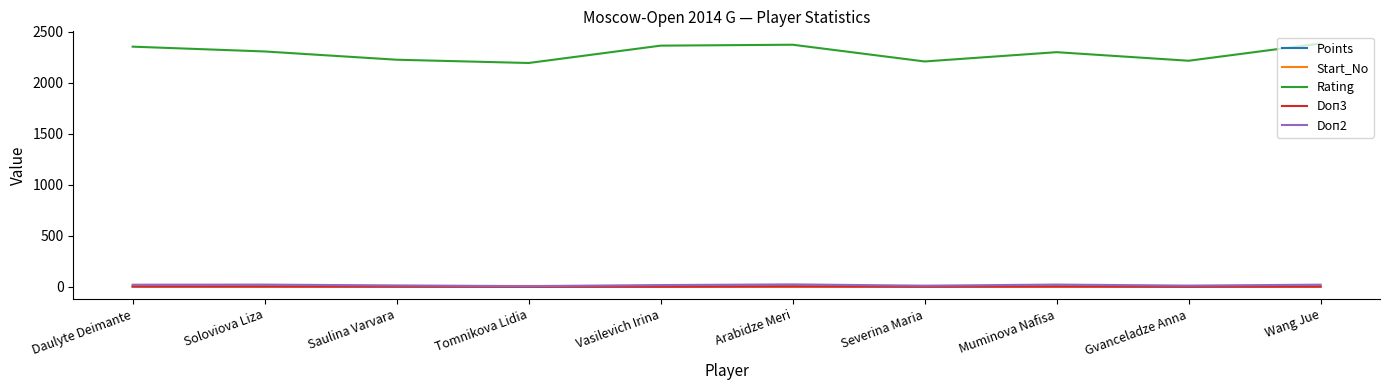

Is this an area chart (filled region under the line)?

No